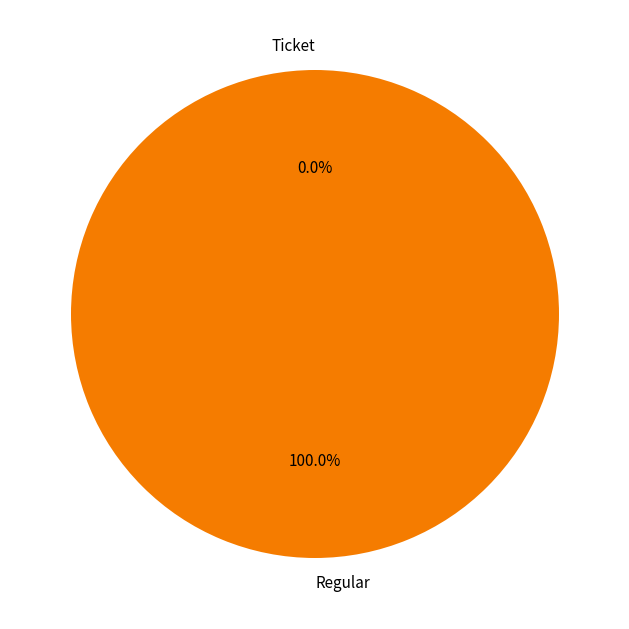

To the nearest percent, what is the difference between the largest and smallest slice percentages?

100%